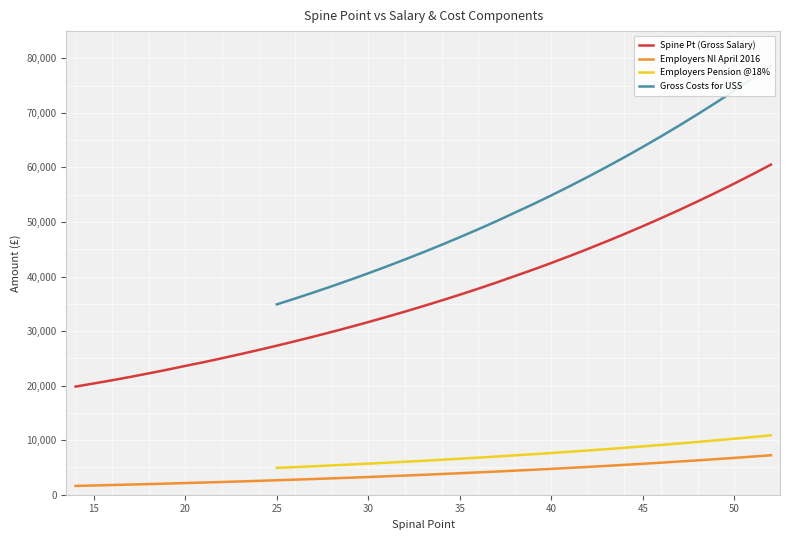

What is the maximum value for Employers NI April 2016?

7231.3